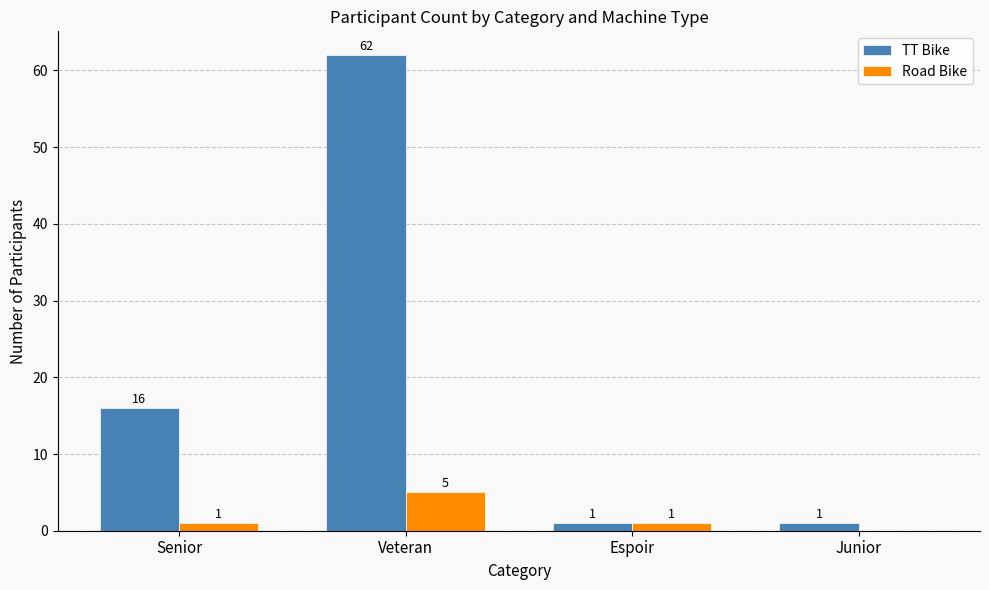

How many positive values does the Road Bike series have?

3